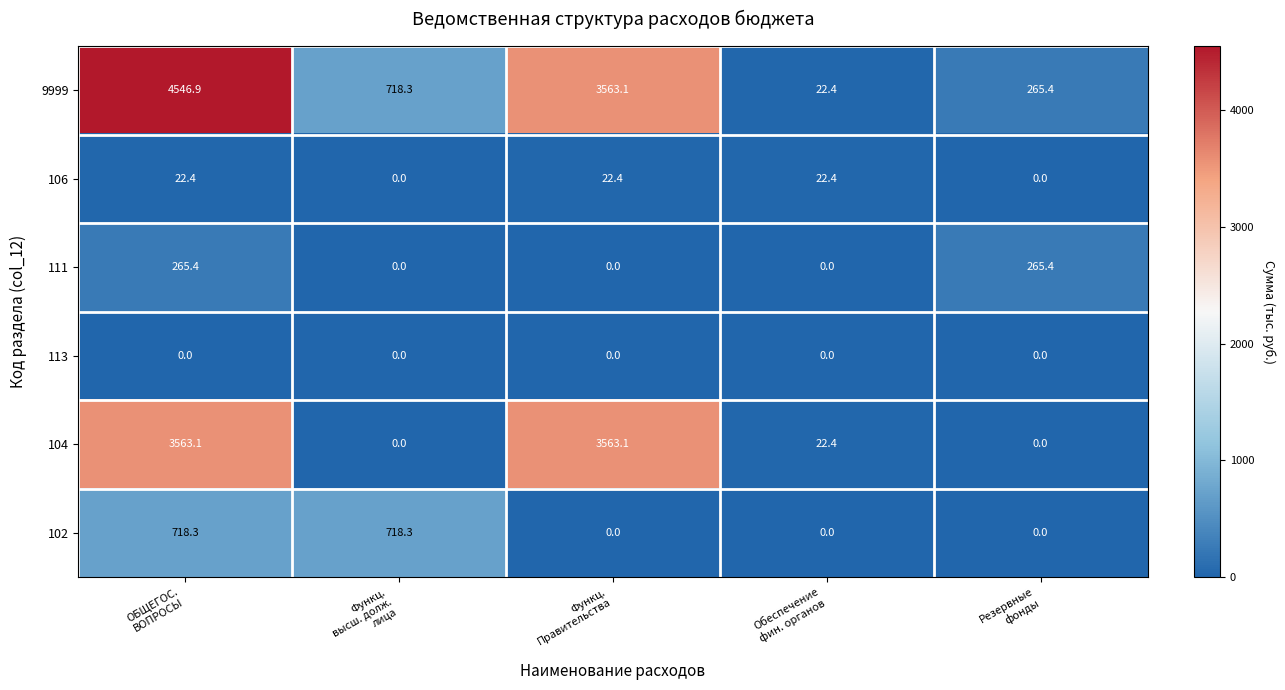

What is the average value of the 111 series?

106.2